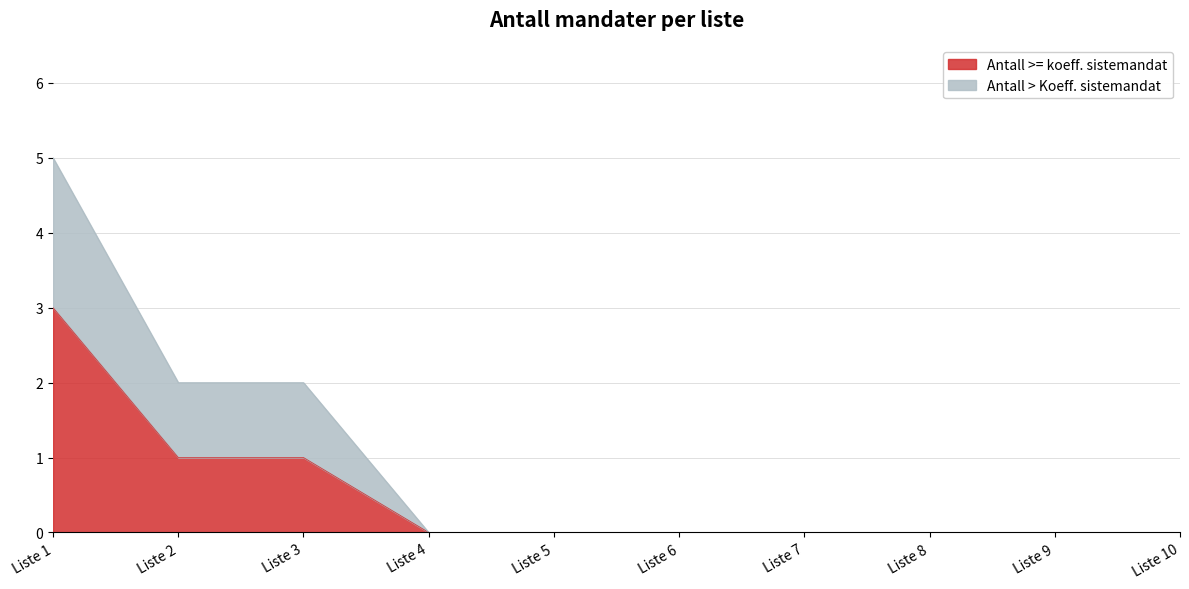

At Liste 10, list the series in order from largest to smallest.

Antall >= koeff. sistemandat, Antall > Koeff. sistemandat